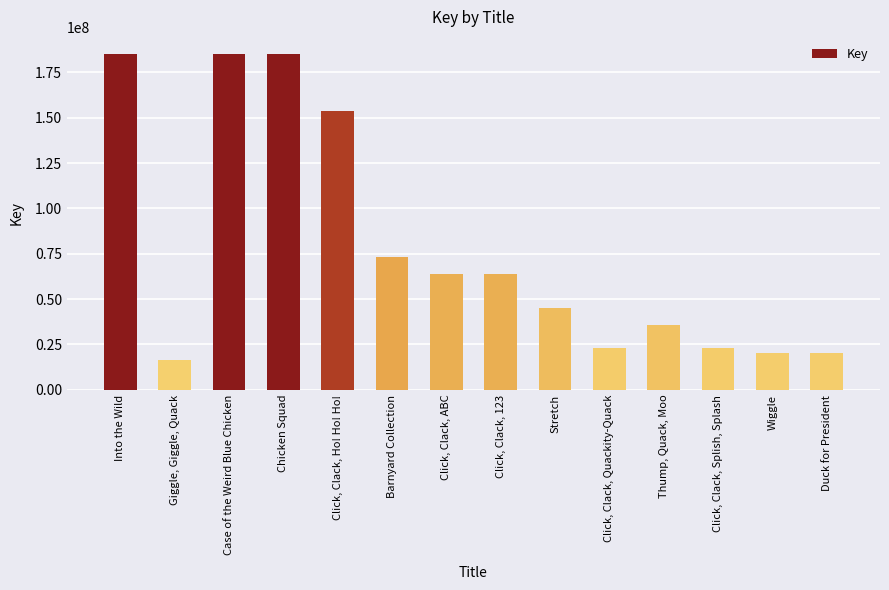

Rank the categories by value from highest to lowest.

Into the Wild, Case of the Weird Blue Chicken, Chicken Squad, Click, Clack, Ho! Ho! Ho!, Barnyard Collection, Click, Clack, 123, Click, Clack, ABC, Stretch, Thump, Quack, Moo, Click, Clack, Splish, Splash, Click, Clack, Quackity-Quack, Duck for President, Wiggle, Giggle, Giggle, Quack